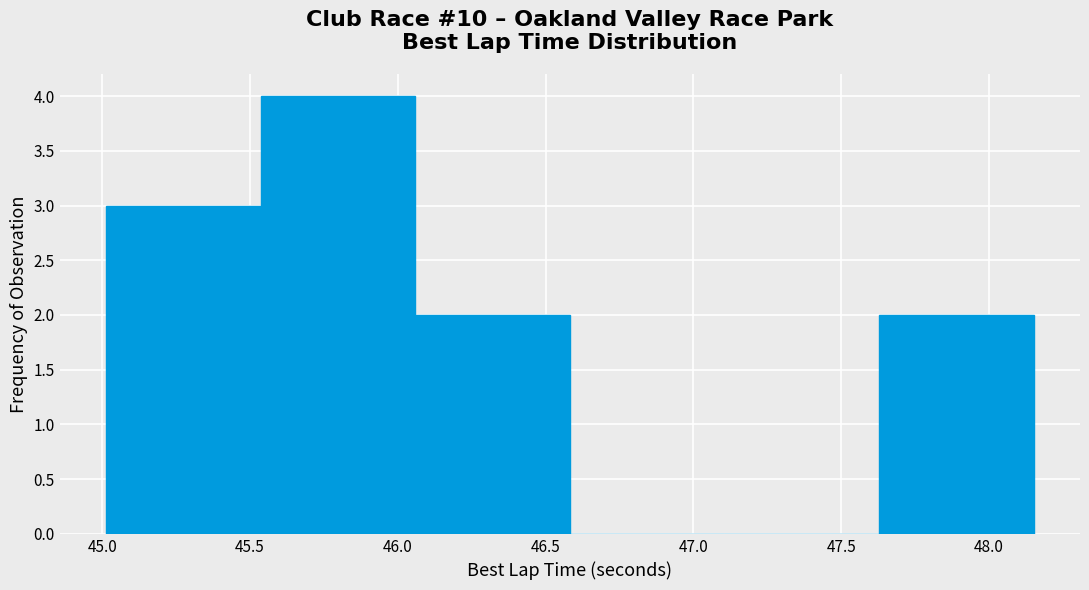

Over which range of the x-axis is the bar tallest?

45.55 to 46.05